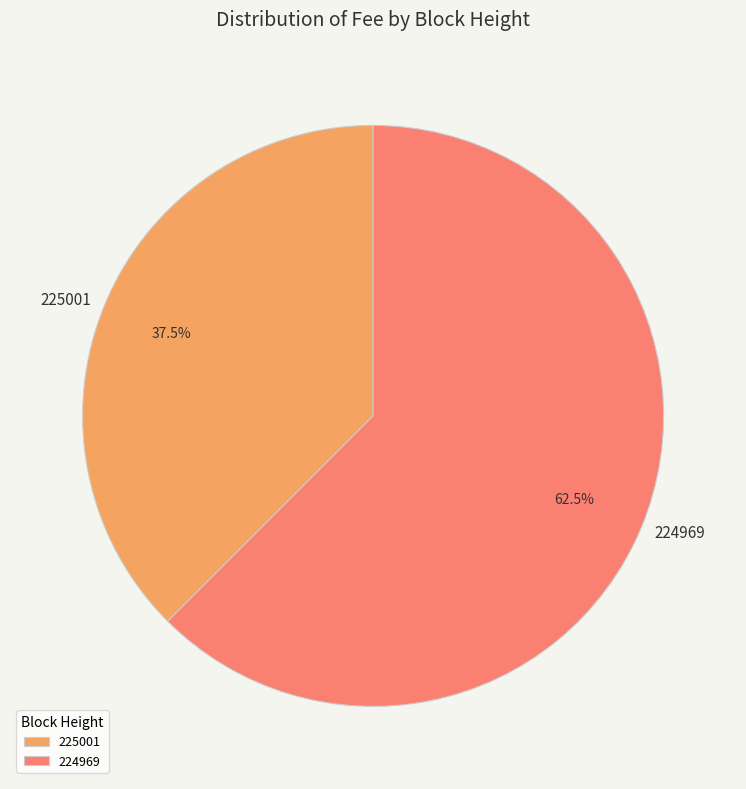

To the nearest percent, what is the difference between the largest and smallest slice percentages?

25%